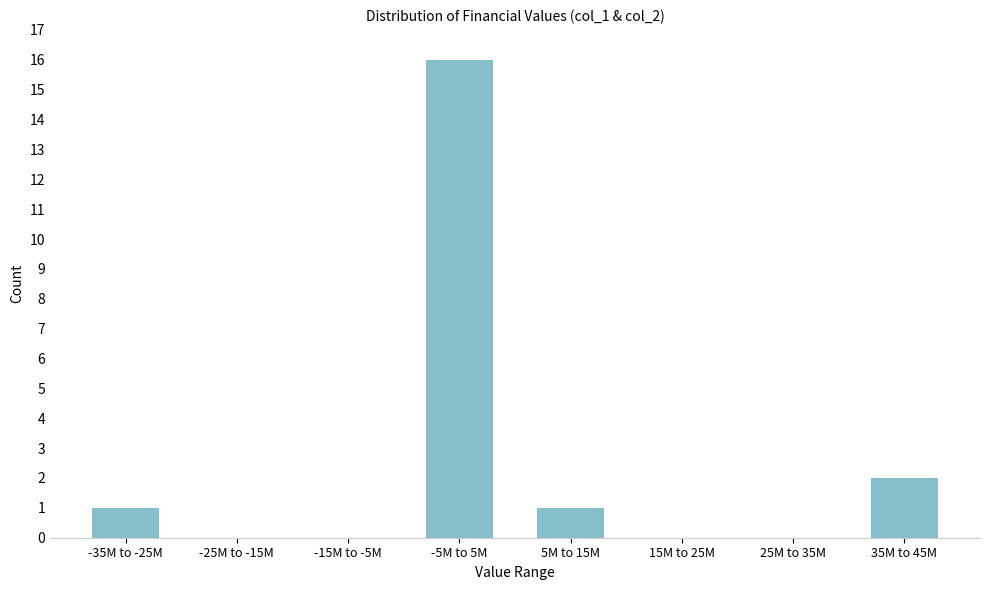

Reading left to right, extract all data points from this chart.

-35M to -25M=1	-25M to -15M=0	-15M to -5M=0	-5M to 5M=16	5M to 15M=1	15M to 25M=0	25M to 35M=0	35M to 45M=2